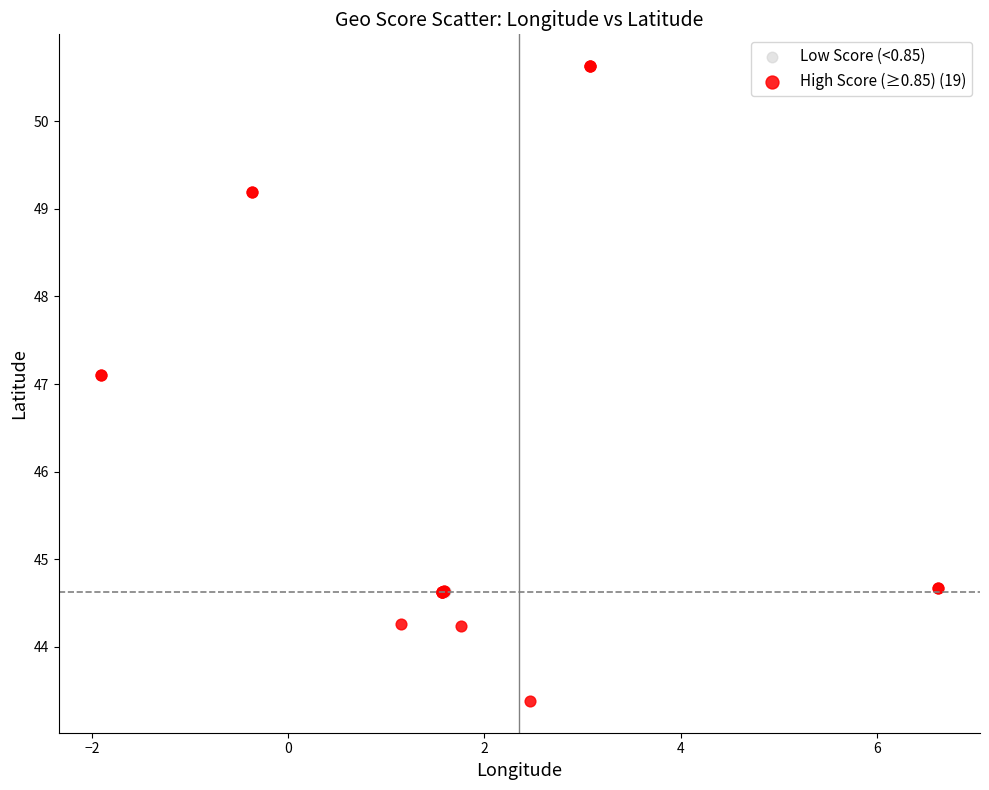

What are all the series names shown in the legend?

Low Score (<0.85), High Score (≥0.85) (19)